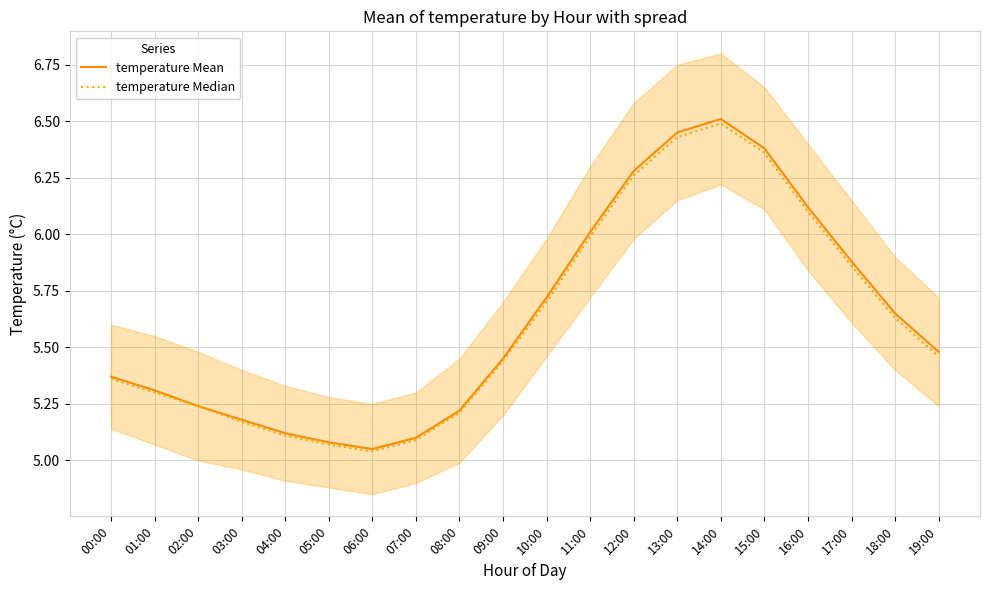

What is the difference between the maximum and minimum values in the temperature Median series?

1.5